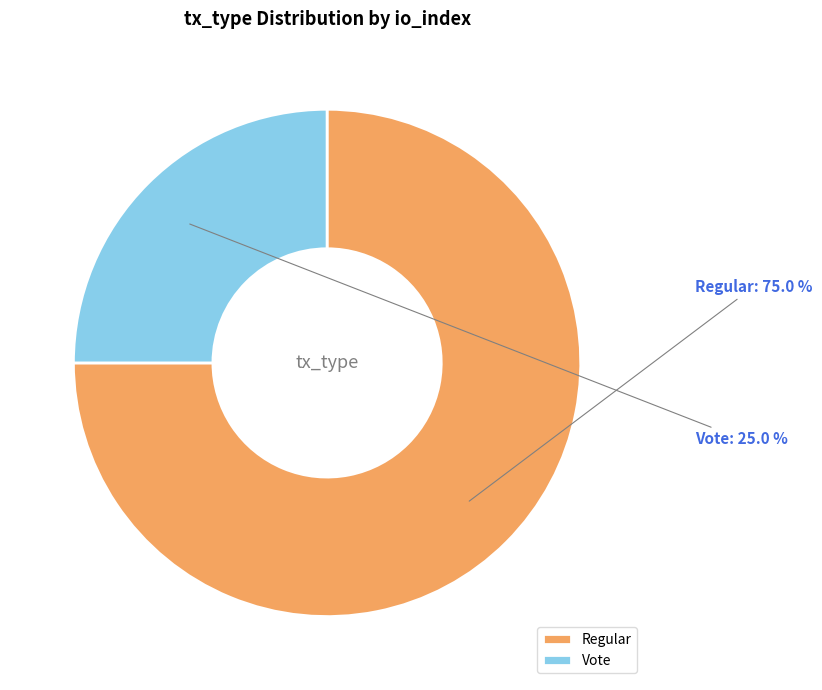

How many slices are in this pie chart?

2